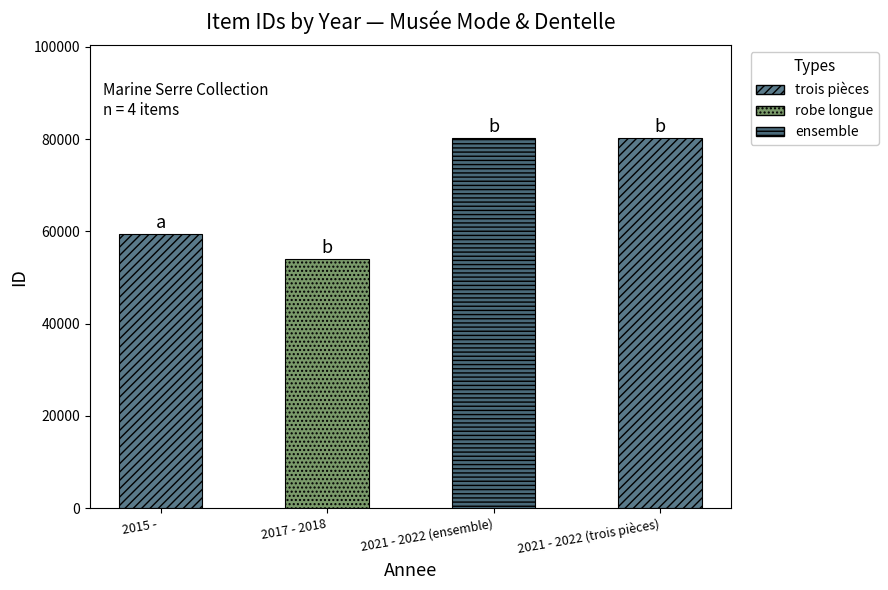

What is the value of the 4th bar from the left?

80262